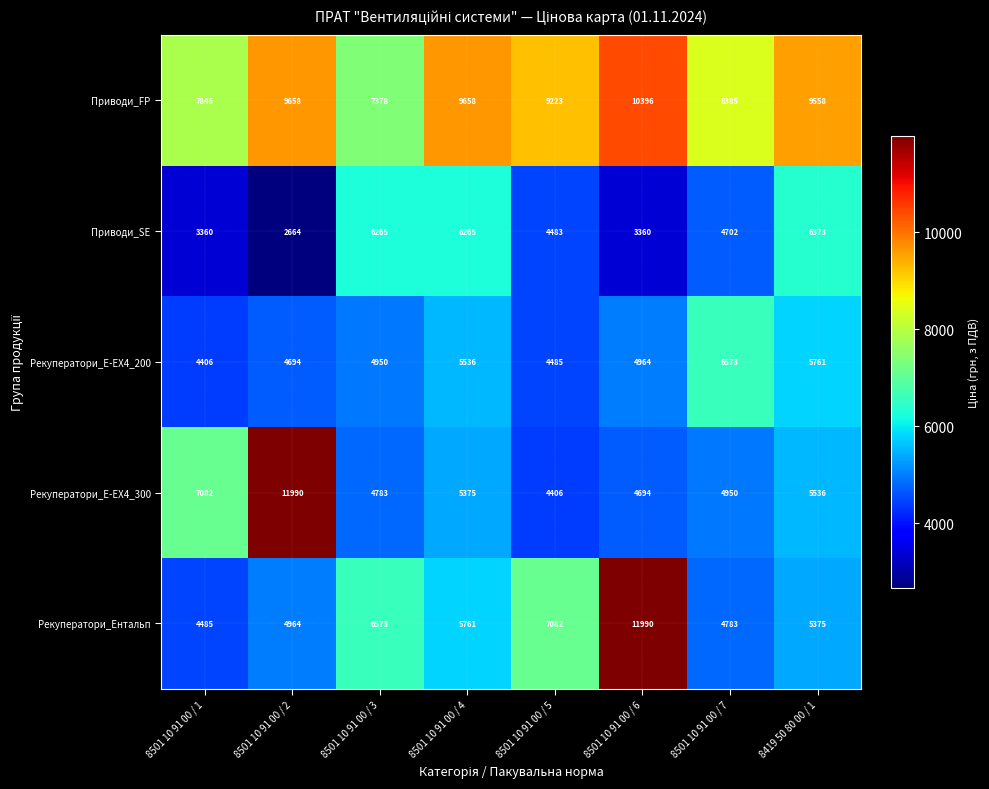

What is the total value across all series at 8501 10 91 00 / 6?

35404